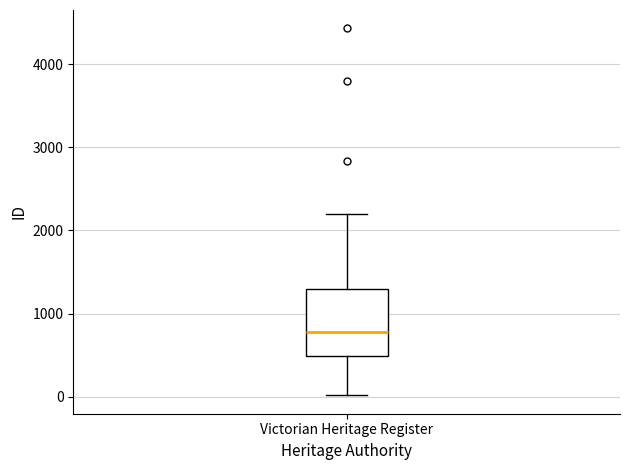

Where does the lower whisker of the box for Victorian Heritage Register end on the y-axis? The values are not printed on the chart, so give them approximately, as read against the axis.

0